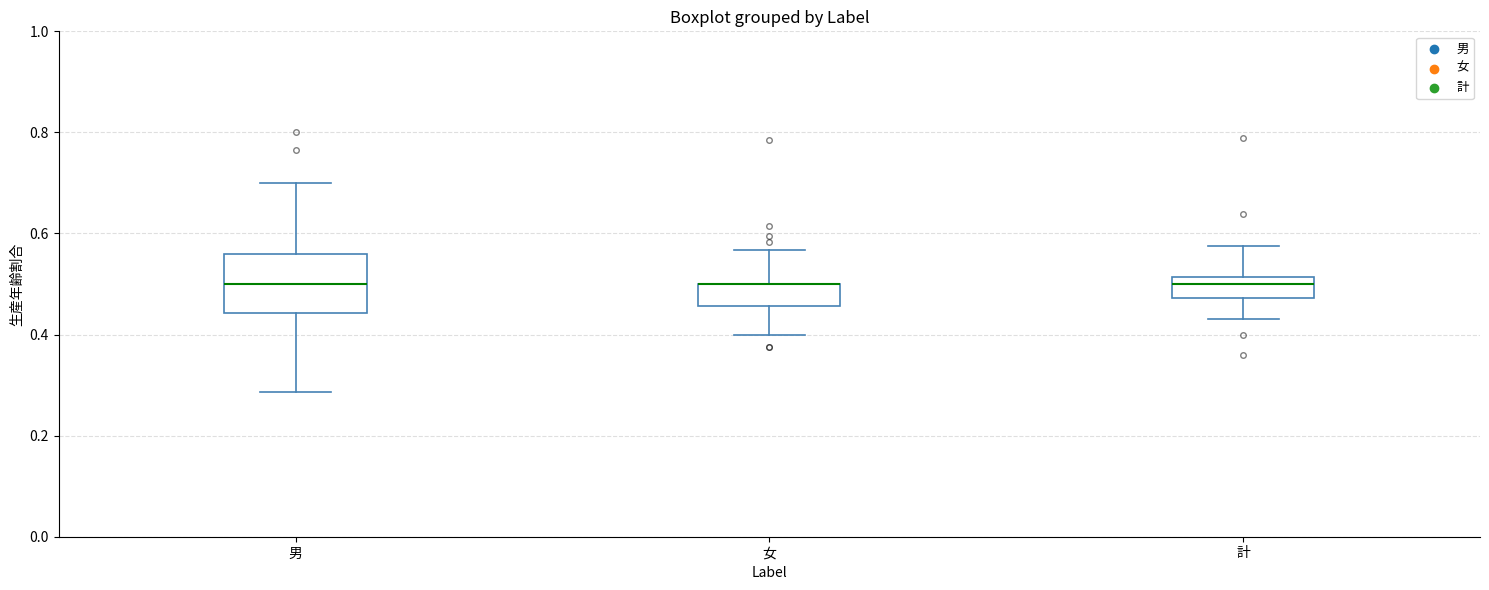

Where does the upper whisker of the box for 計 end on the y-axis? The values are not printed on the chart, so give them approximately, as read against the axis.

0.58